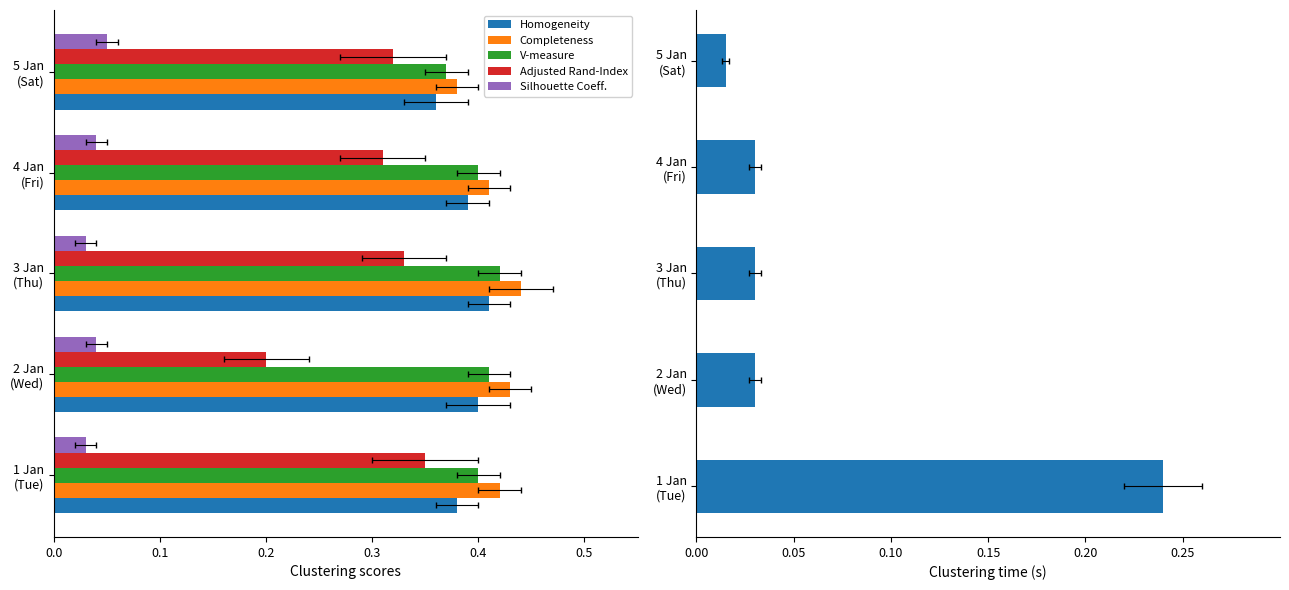

What is the value of the V-measure bar at the 5th from the left?

0.4